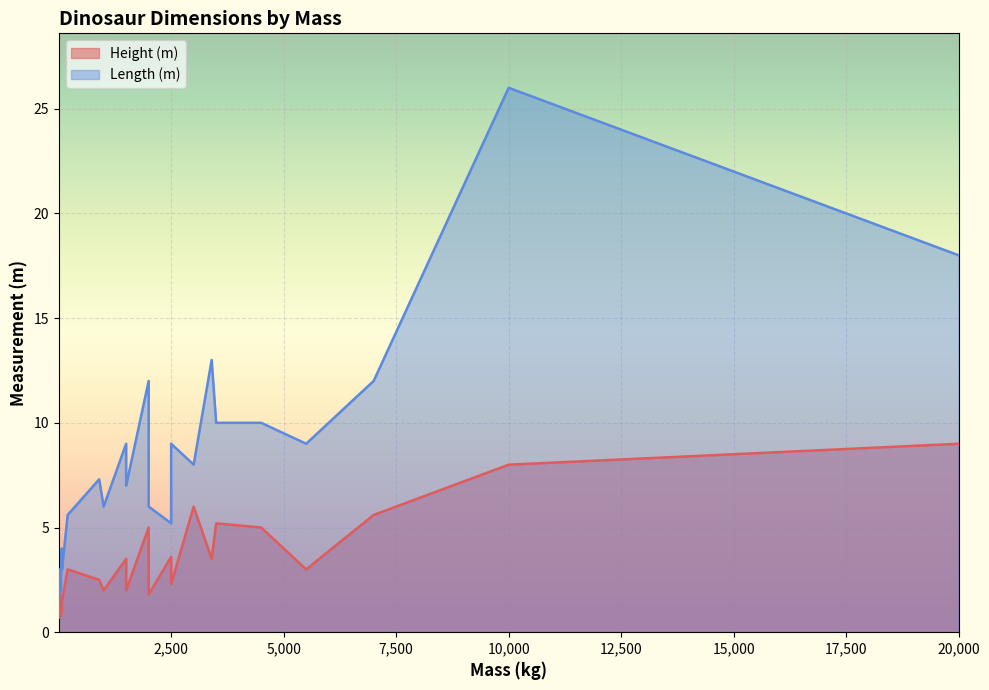

At which category is the sum across all series the highest?

10000